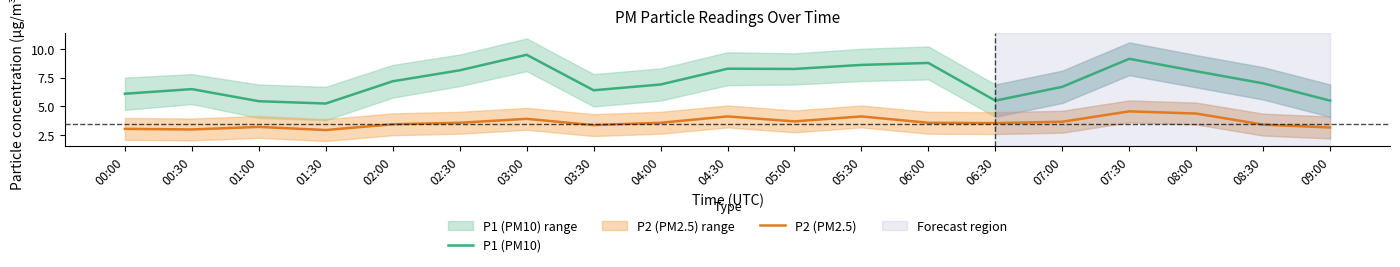

How many series are shown in this chart?

2